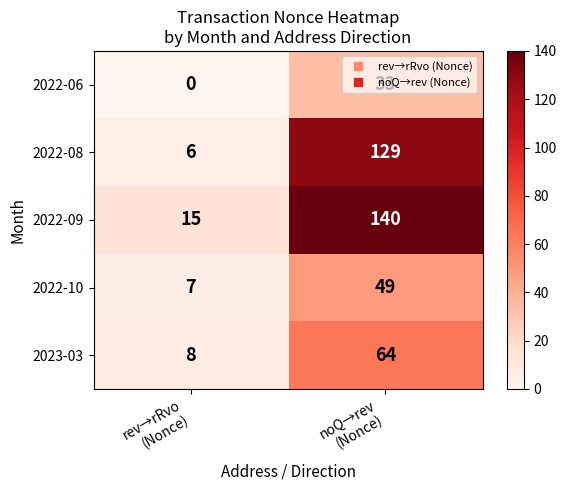

What is the difference between the maximum and minimum values in the 2022-06 series?

33